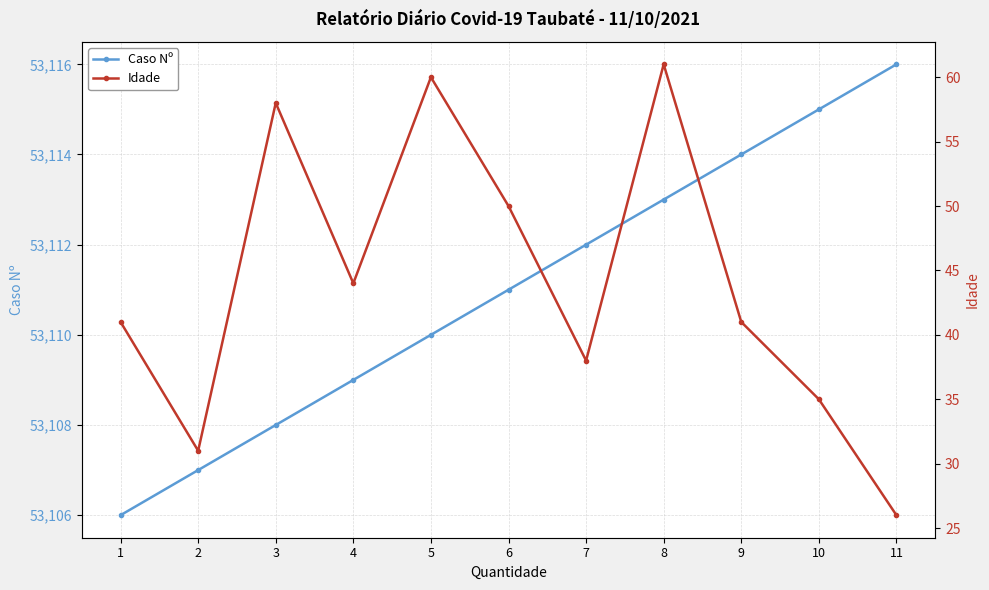

Reading left to right, extract all data points from this chart.

Caso Nº: 53106	53107	53108	53109	53110	53111	53112	53113	53114	53115	53116
Idade: 41	31	58	44	60	50	38	61	41	35	26